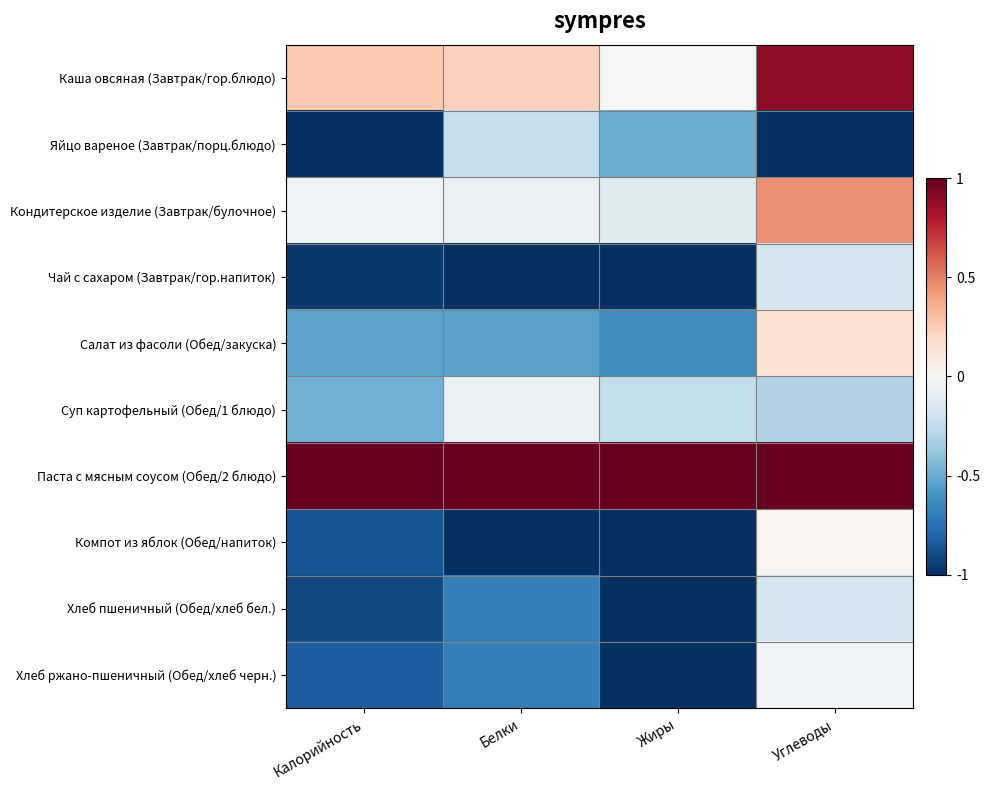

List the series in order of their peak value, lowest first.

Яйцо вареное (Завтрак/порц.блюдо), Чай с сахаром (Завтрак/гор.напиток), Хлеб пшеничный (Обед/хлеб бел.), Суп картофельный (Обед/1 блюдо), Хлеб ржано-пшеничный (Обед/хлеб черн.), Компот из яблок (Обед/напиток), Салат из фасоли (Обед/закуска), Кондитерское изделие (Завтрак/булочное), Каша овсяная (Завтрак/гор.блюдо), Паста с мясным соусом (Обед/2 блюдо)